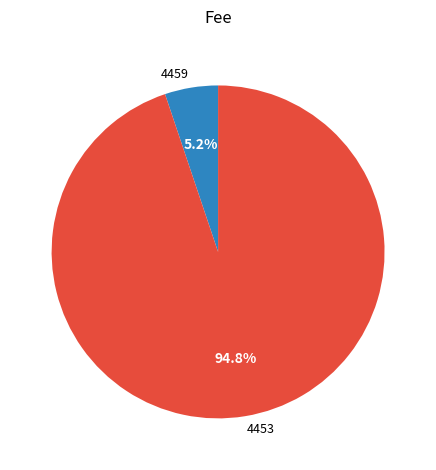

How many slices are in this pie chart?

2